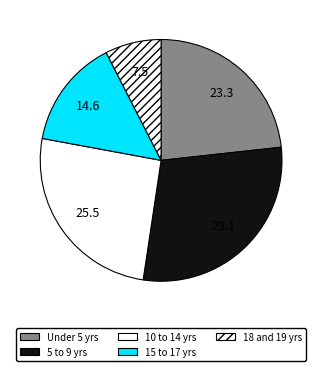

Count the number of slices in the pie.

5